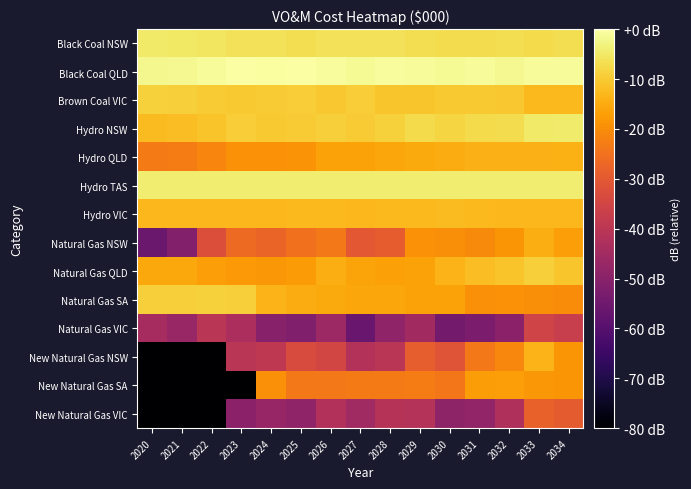

Rank the series by their maximum value, from lowest to highest.

Natural Gas VIC, New Natural Gas VIC, New Natural Gas SA, Natural Gas NSW, Hydro QLD, New Natural Gas NSW, Hydro VIC, Natural Gas QLD, Brown Coal VIC, Natural Gas SA, Black Coal NSW, Hydro NSW, Hydro TAS, Black Coal QLD